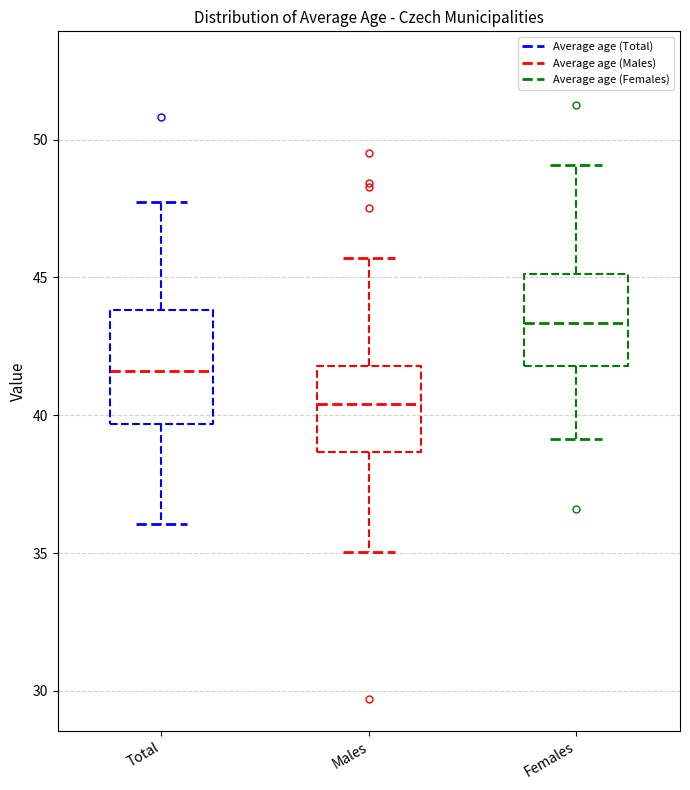

Where does the upper whisker of the box for Total end on the y-axis? The values are not printed on the chart, so give them approximately, as read against the axis.

48.0